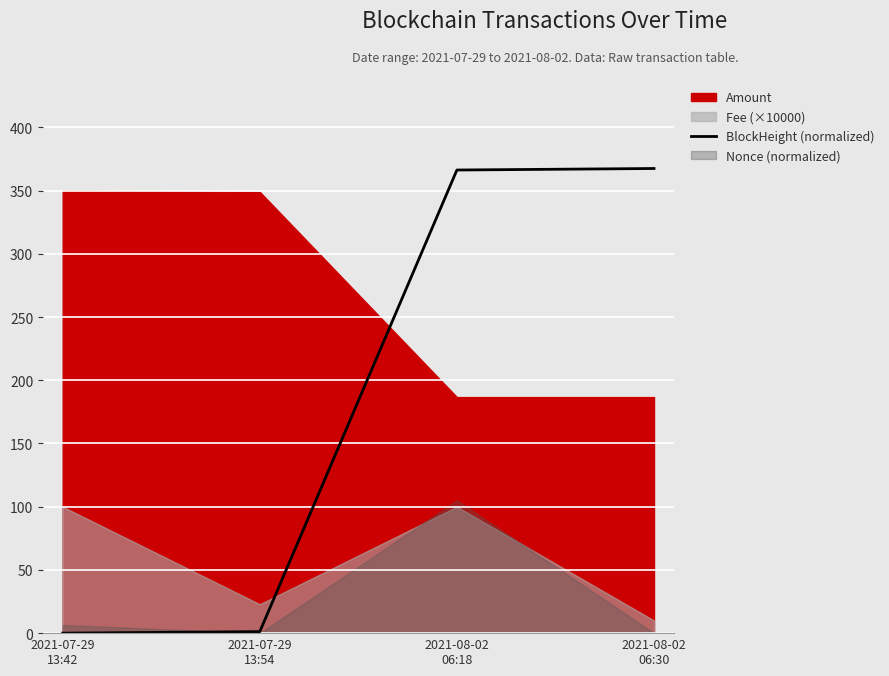

The value at 2021-08-02
06:18 is 366.3. True or false?

True